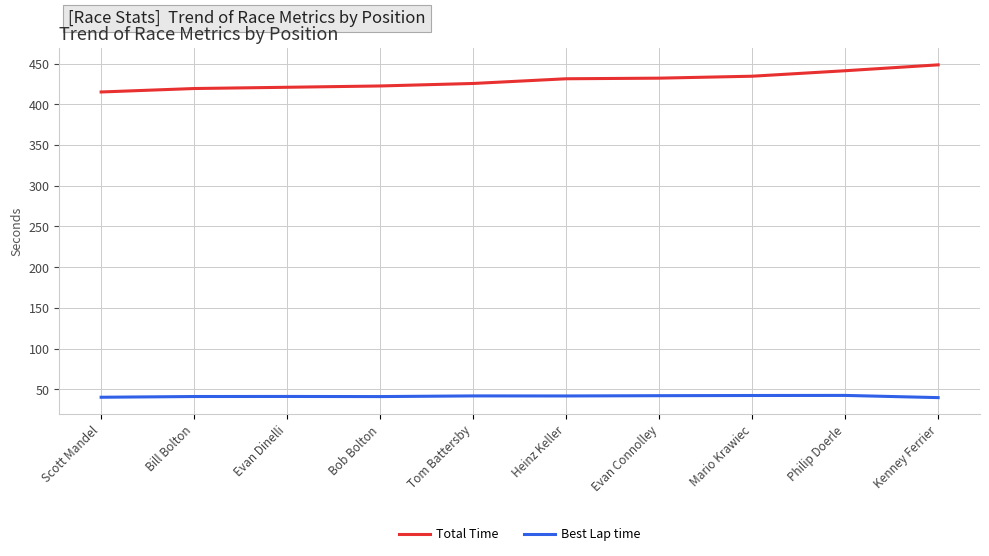

What is the difference between the Total Time values at Evan Dinelli and Heinz Keller?

10.4